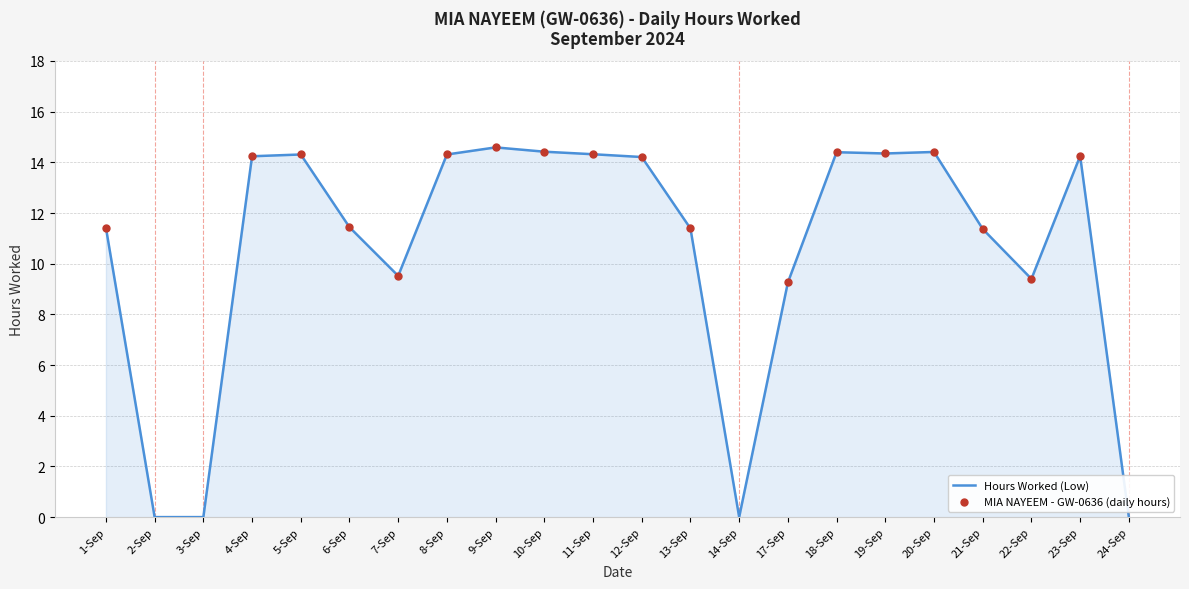

What is the change in value from 10-Sep to 13-Sep?

-3.0